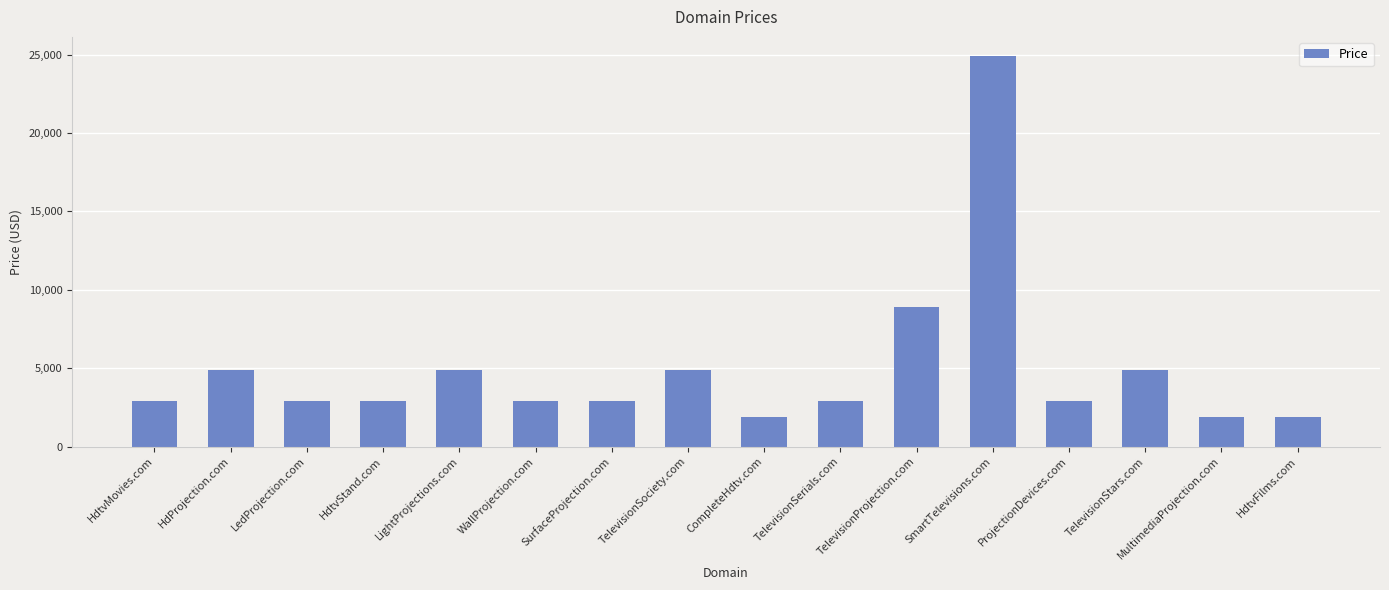

What is the label of the 1st bar from the right?

HdtvFilms.com